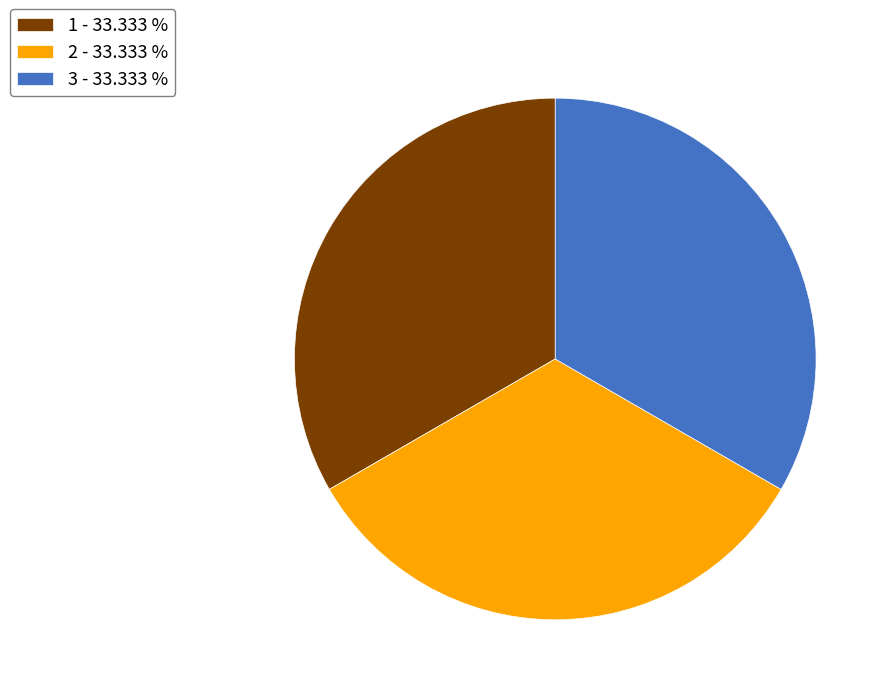

Is 3 - 33.333 % the majority of the pie?

No